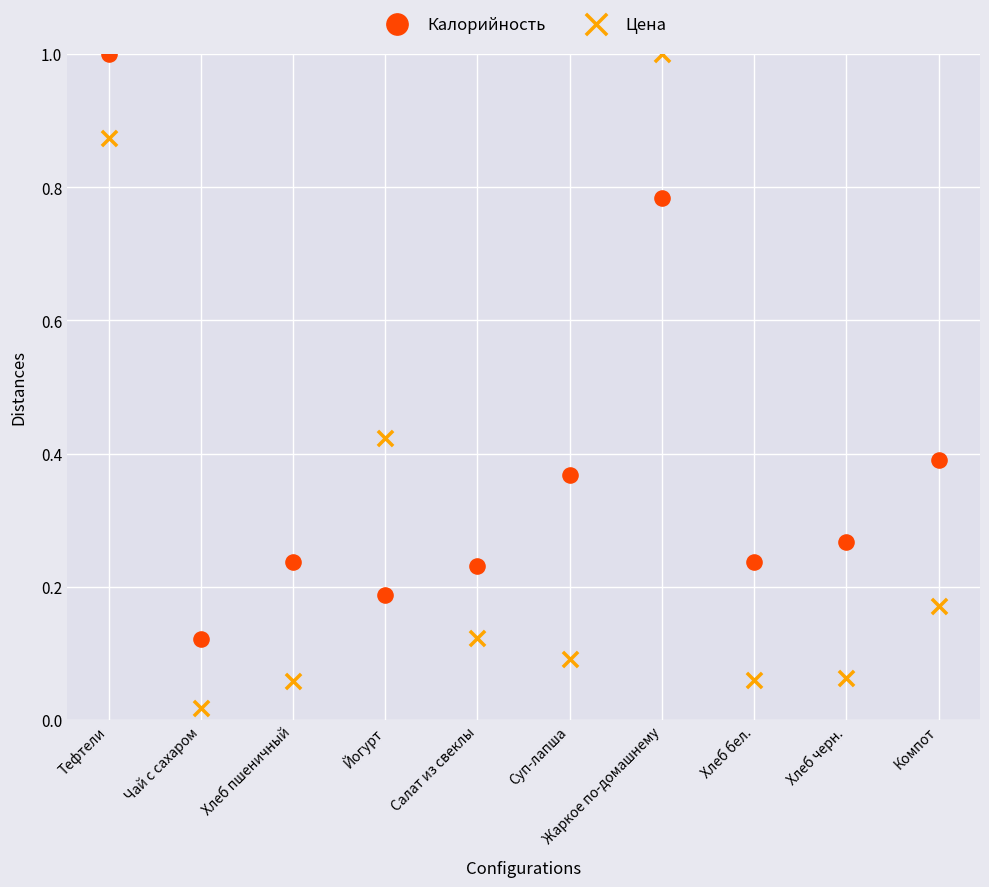

Which series reaches the minimum Y coordinate?

Цена